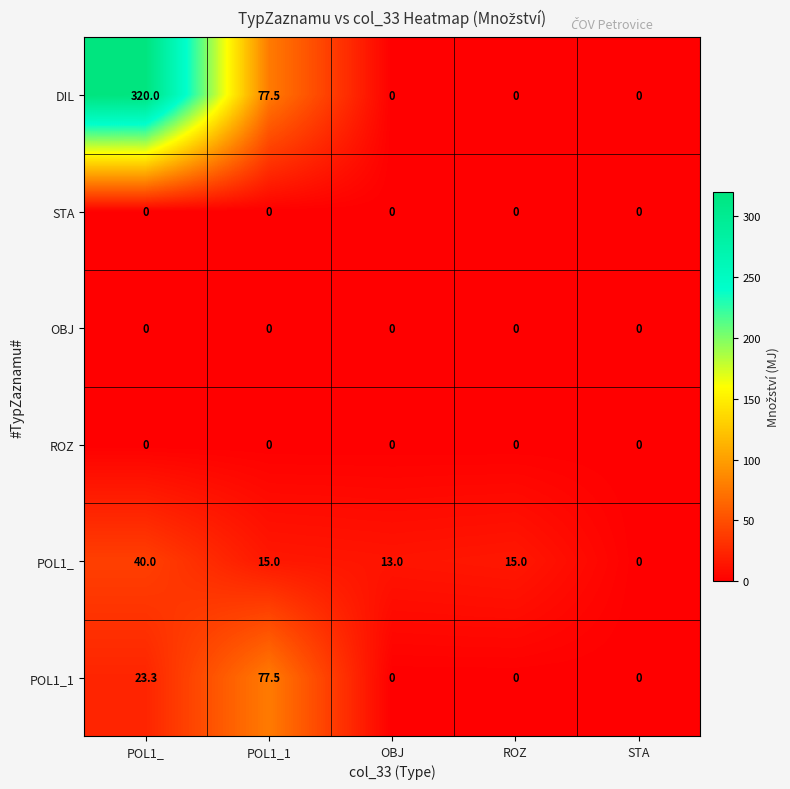

The value of POL1_ at STA is 14.1. True or false?

False